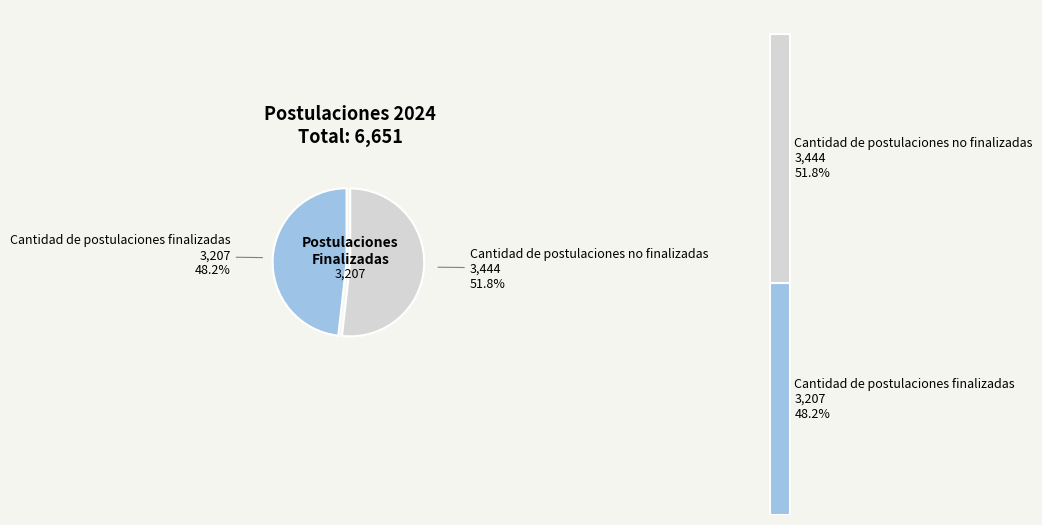

True or false: Cantidad de postulaciones finalizadas accounts for 48% of the total.

True